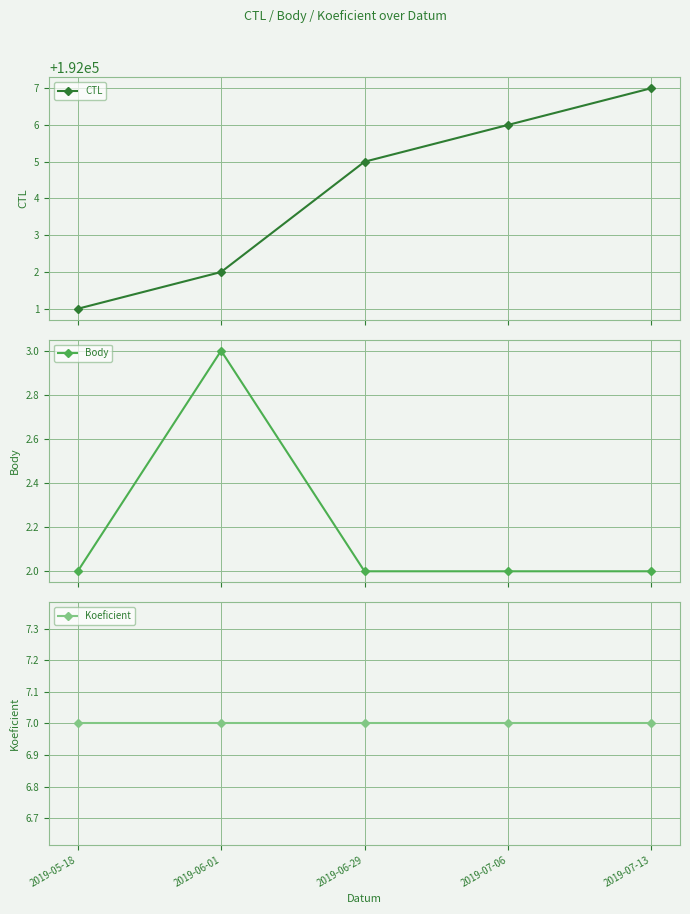

What is the sum of the Koeficient values at 2019-06-01 and 2019-07-13?

14